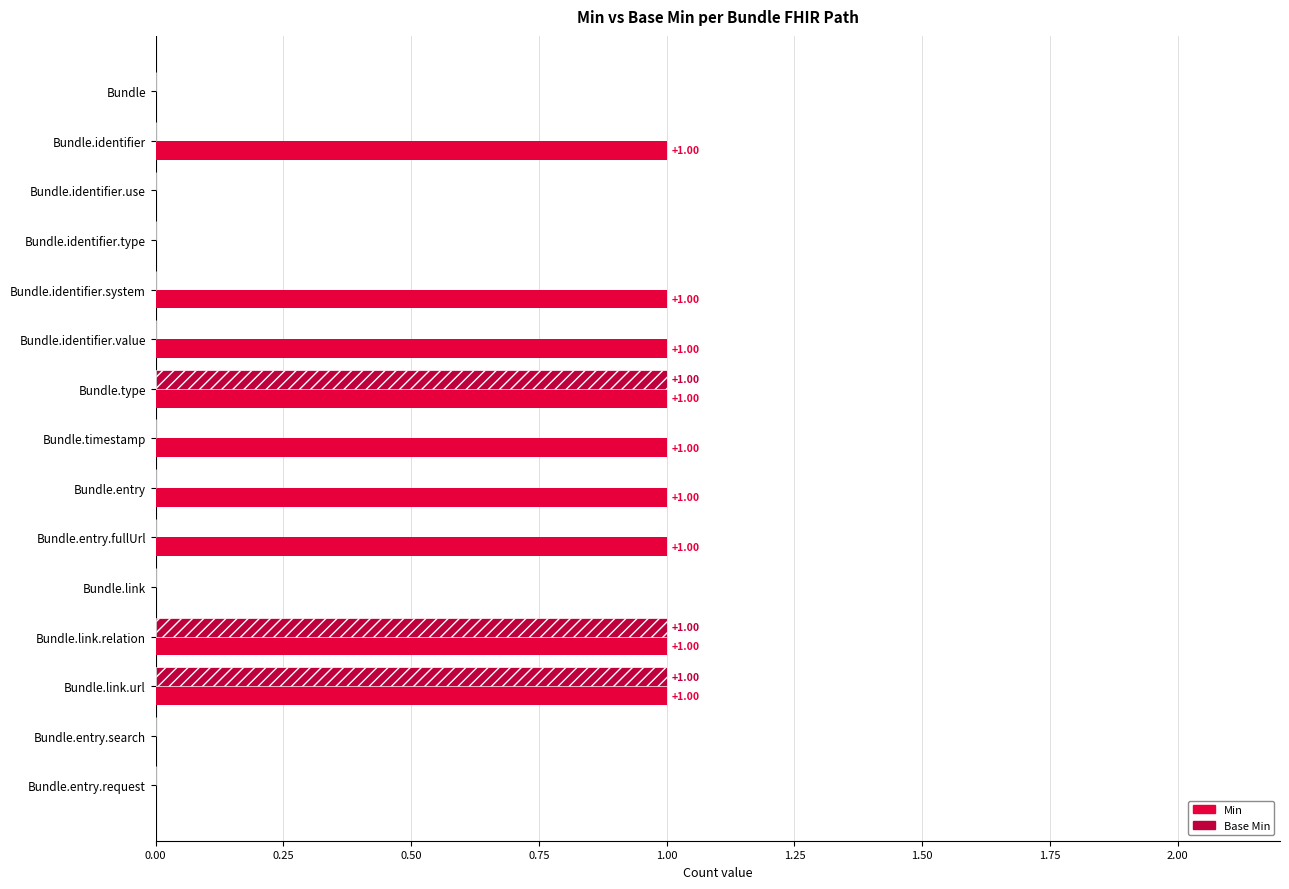

Which series has the largest total across all categories?

Min